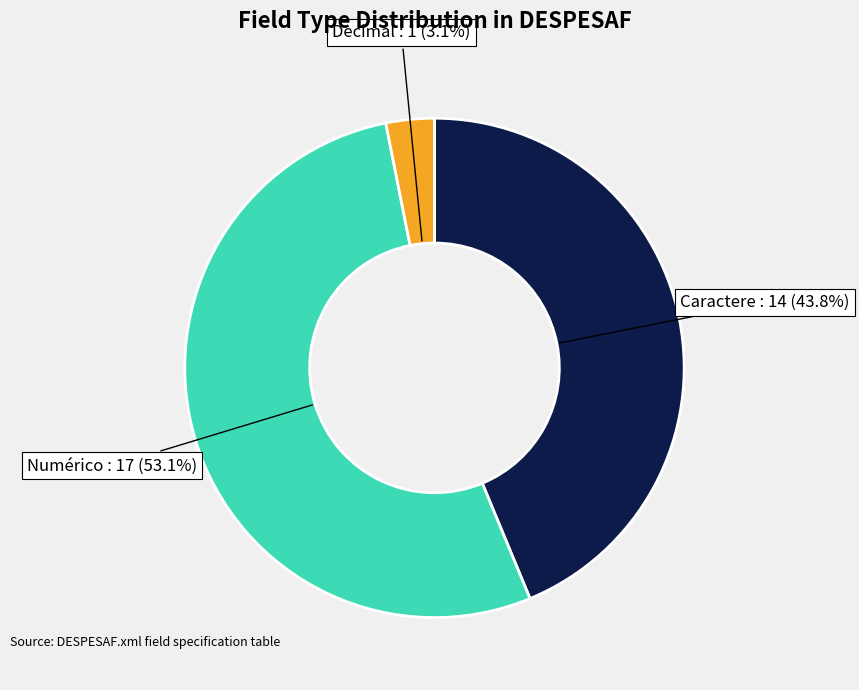

Is there any slice that represents more than half of the pie?

Yes